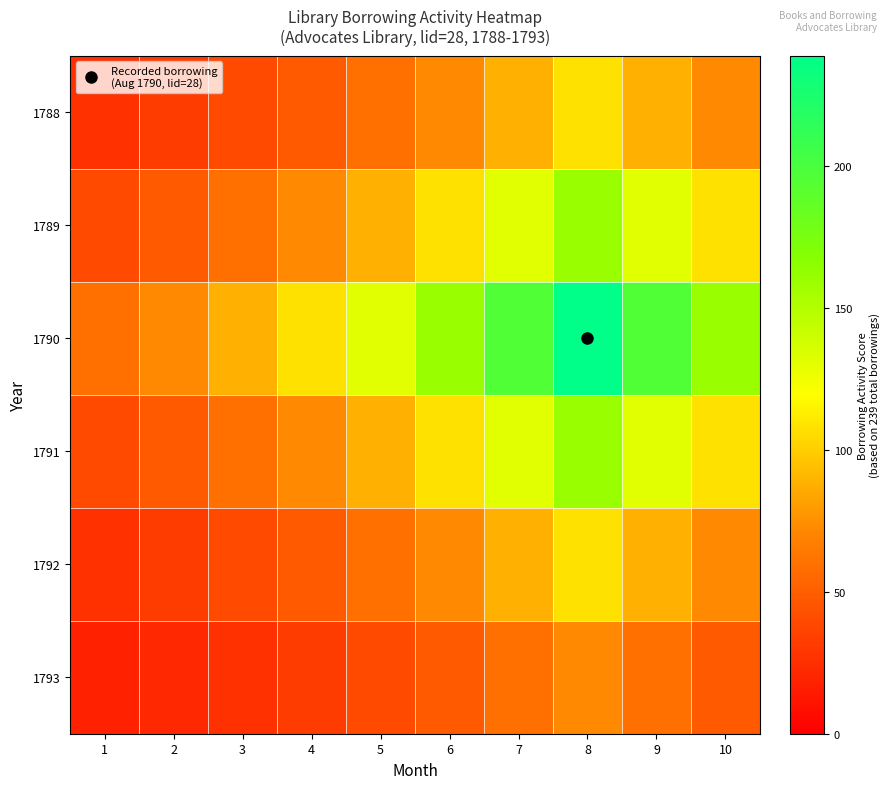

At which category does the chart reach its minimum across all series?

1